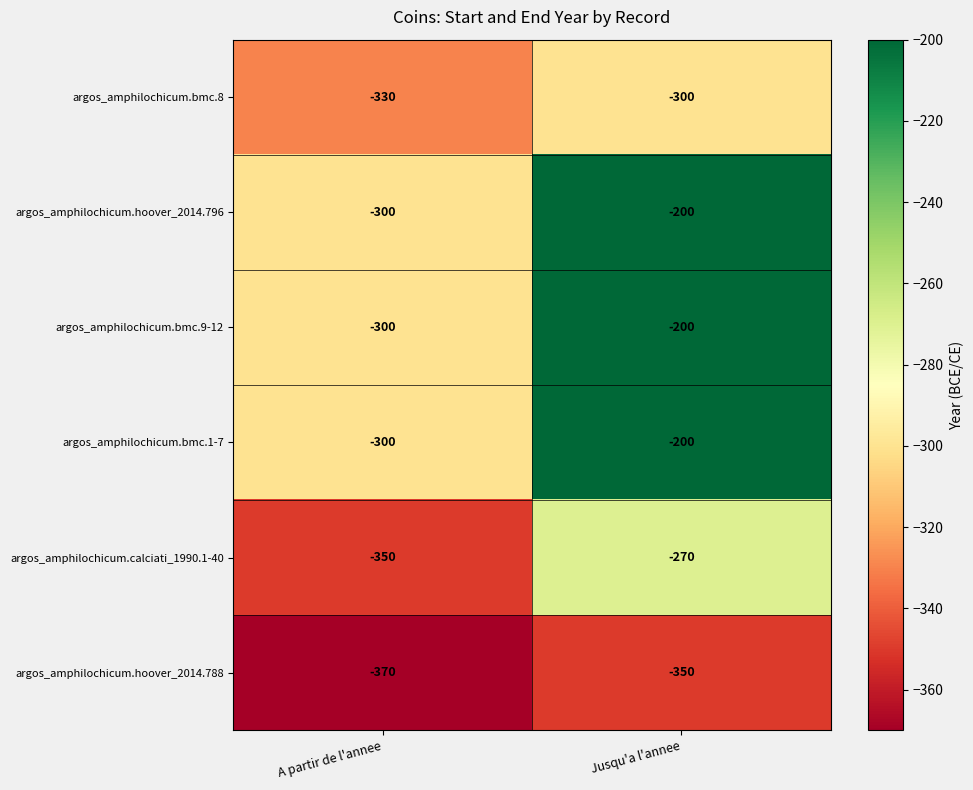

Which label corresponds to the largest value in the chart?

Jusqu'a l'annee